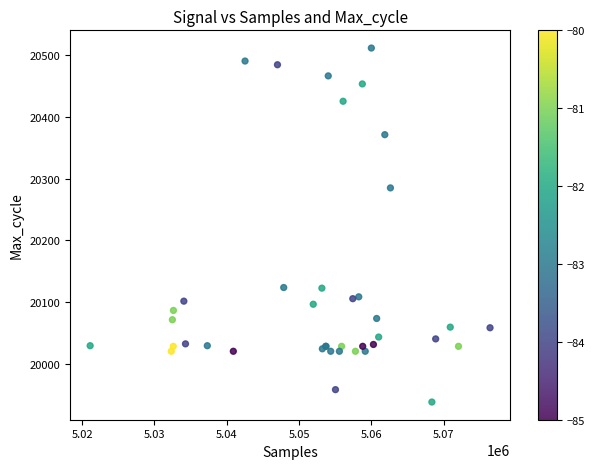

What Y value in the scatter plot is closest to 20225?

20285